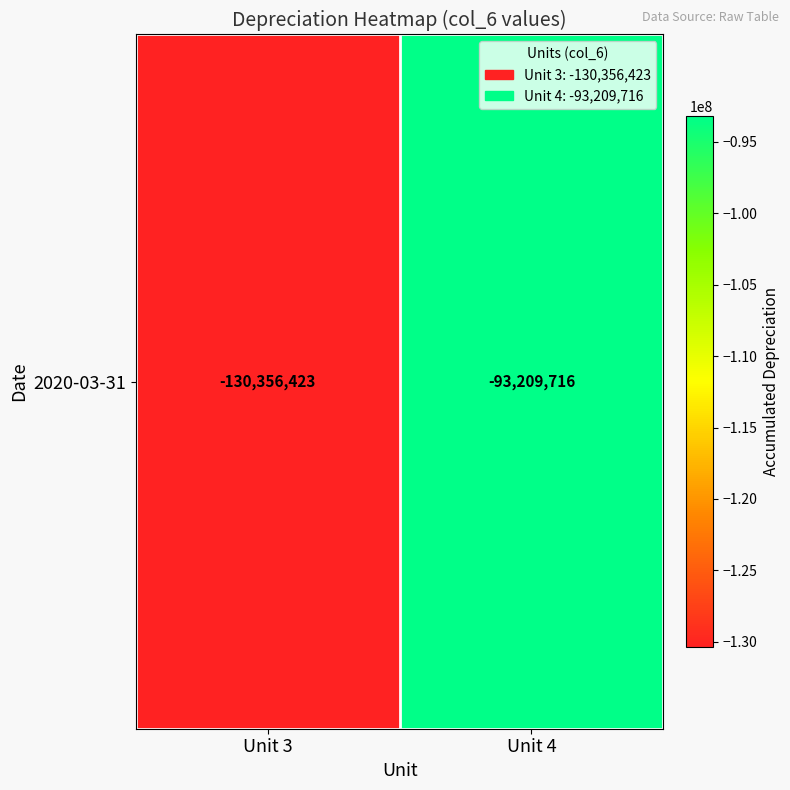

Reading left to right, extract all data points from this chart.

-130356423.0	-93209715.6